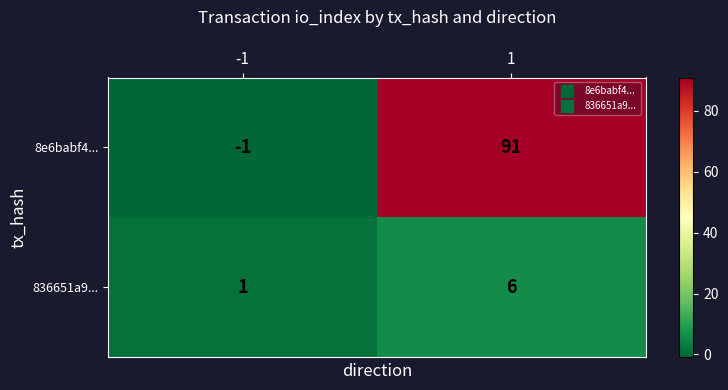

At how many categories does at least one series exceed 12?

1